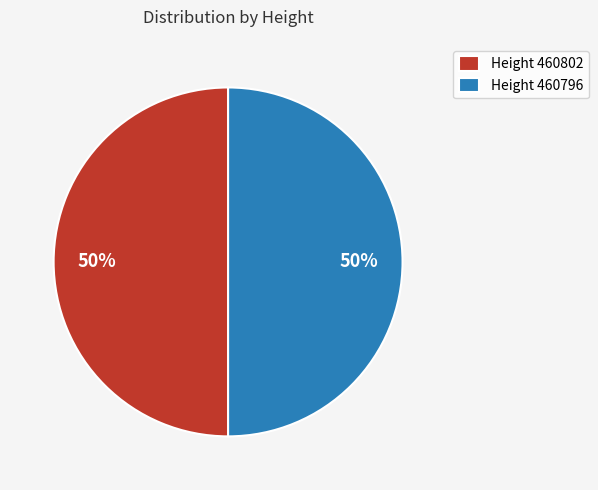

Combined, do Height 460796 and Height 460802 account for over 50%?

Yes